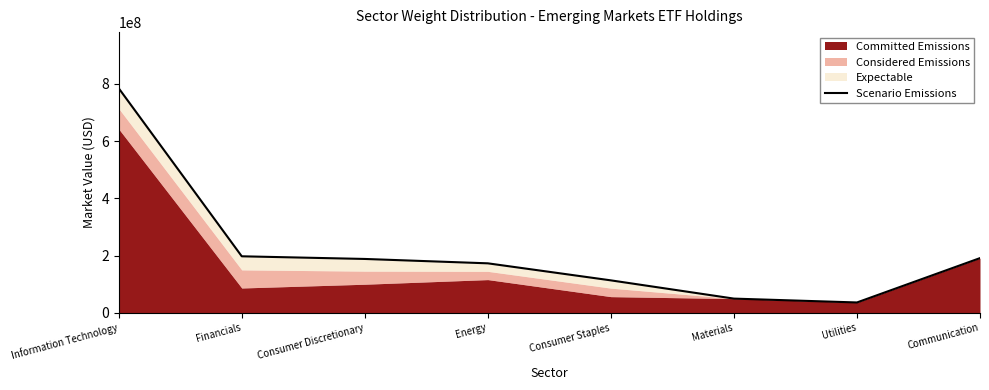

What position from the left is Information Technology?

1